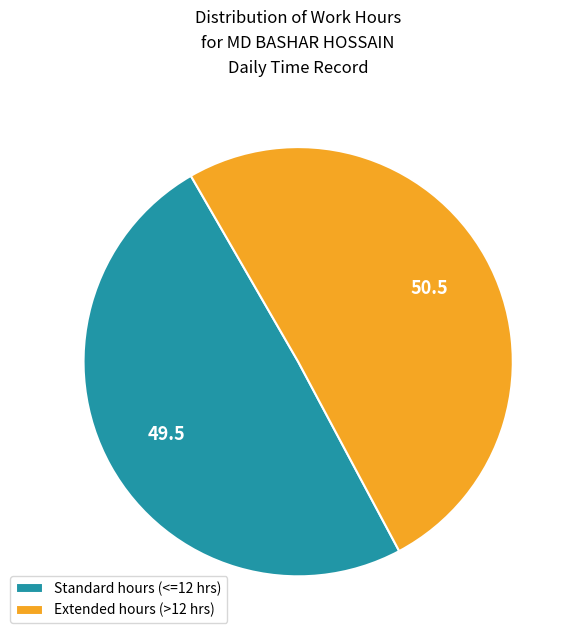

Which category has the biggest portion of the pie?

Extended hours (>12 hrs)